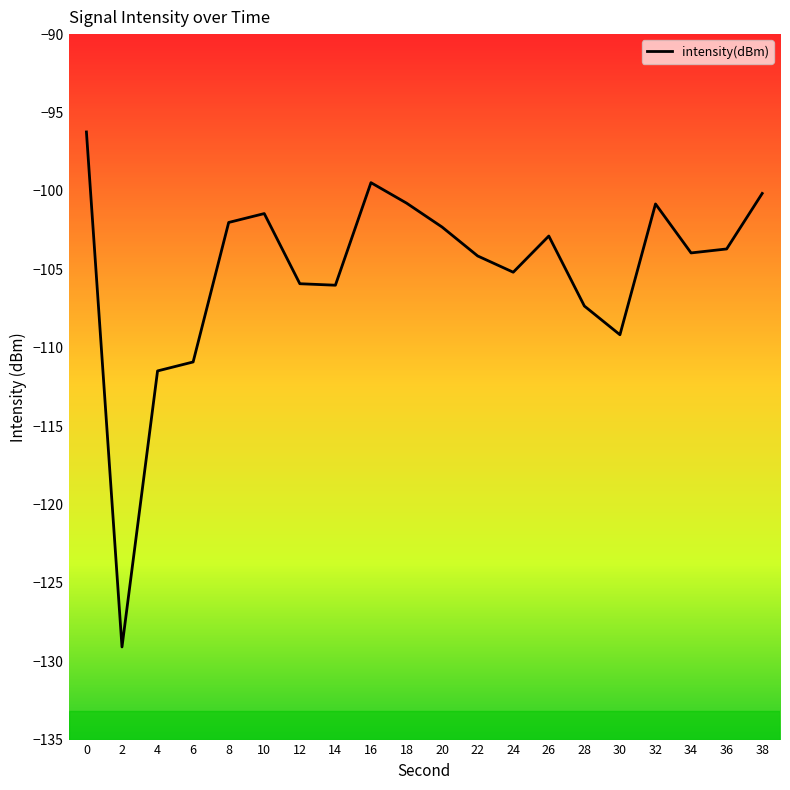

True or false: the data shows -106.0 at 14.

True